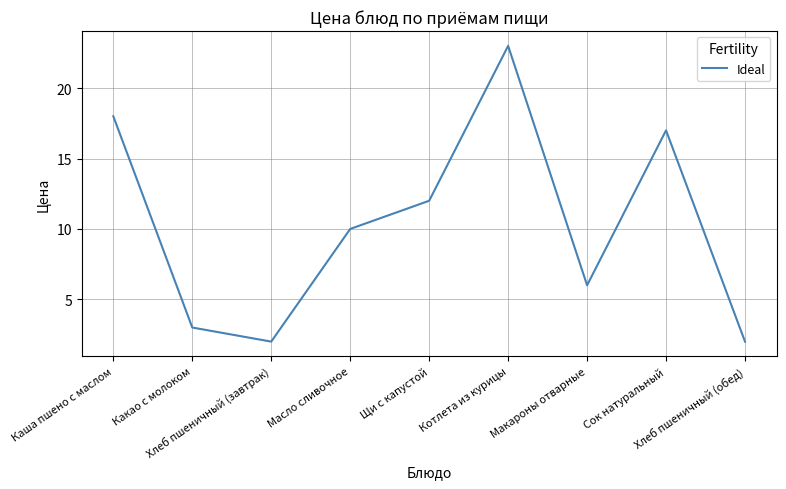

How many lines are shown in the chart?

1